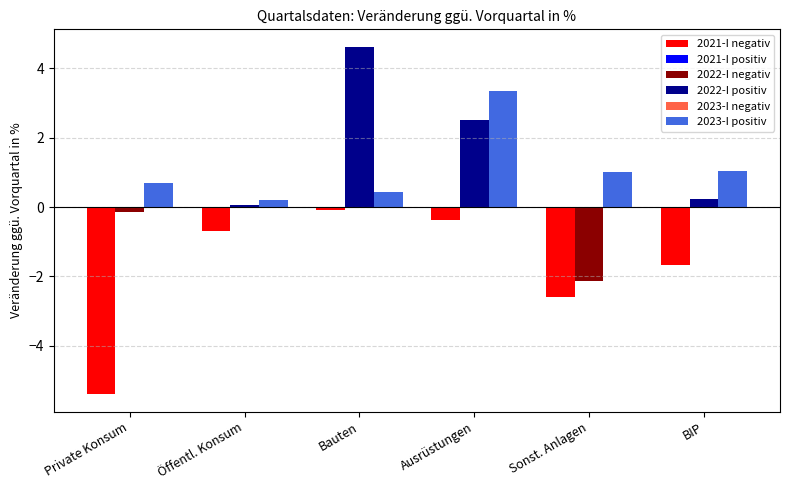

What is the maximum value shown in the chart?

4.6